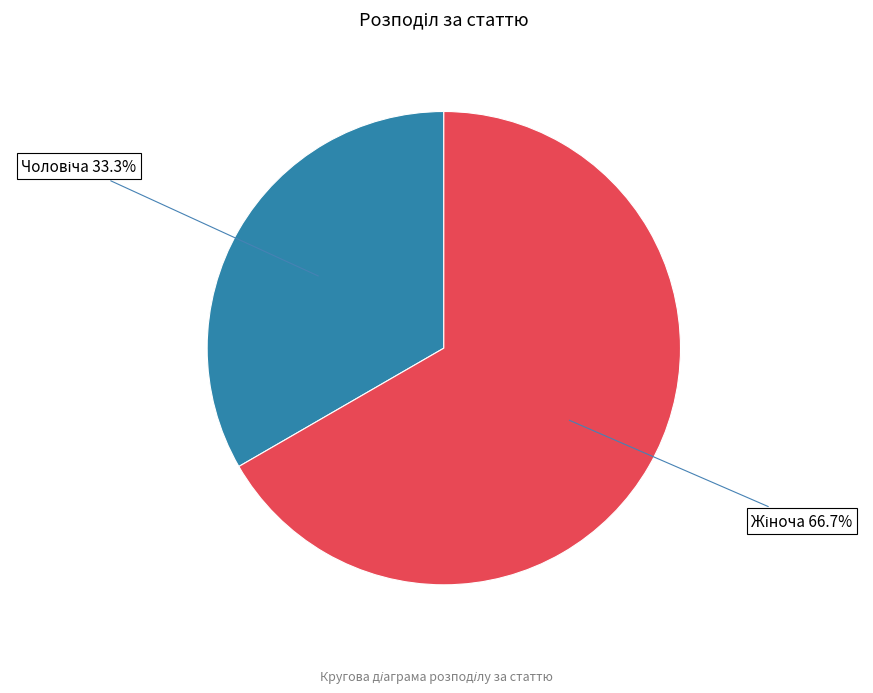

How many slices are in this pie chart?

2